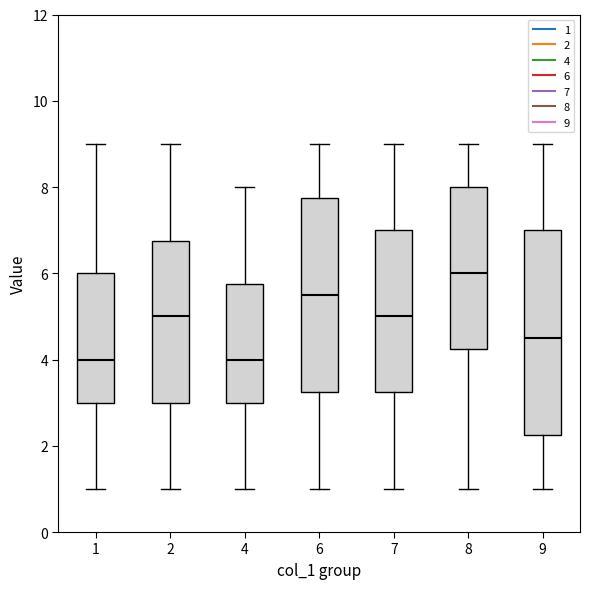

Reading left to right, transcribe this box plot: for each box, give where its median line is, the range the box spans, and where its two whiskers end, as read against the y-axis. The values are not printed on the chart, so give them approximately, as read against the axis.

1: median 4.0, box 3.0 to 6.0, whiskers 1.0 to 9.0
2: median 5.0, box 3.0 to 6.8, whiskers 1.0 to 9.0
4: median 4.0, box 3.0 to 5.8, whiskers 1.0 to 8.0
6: median 5.6, box 3.2 to 7.8, whiskers 1.0 to 9.0
7: median 5.0, box 3.2 to 7.0, whiskers 1.0 to 9.0
8: median 6.0, box 4.2 to 8.0, whiskers 1.0 to 9.0
9: median 4.6, box 2.2 to 7.0, whiskers 1.0 to 9.0